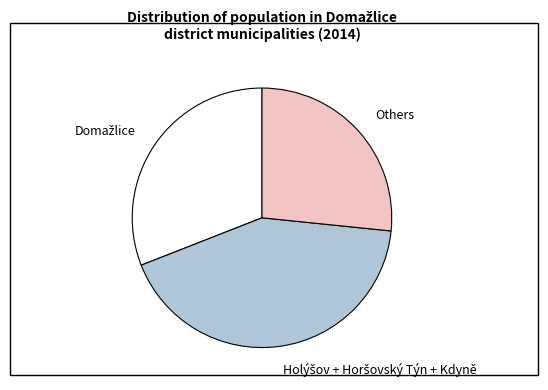

What is the smallest slice in the pie chart?

Others